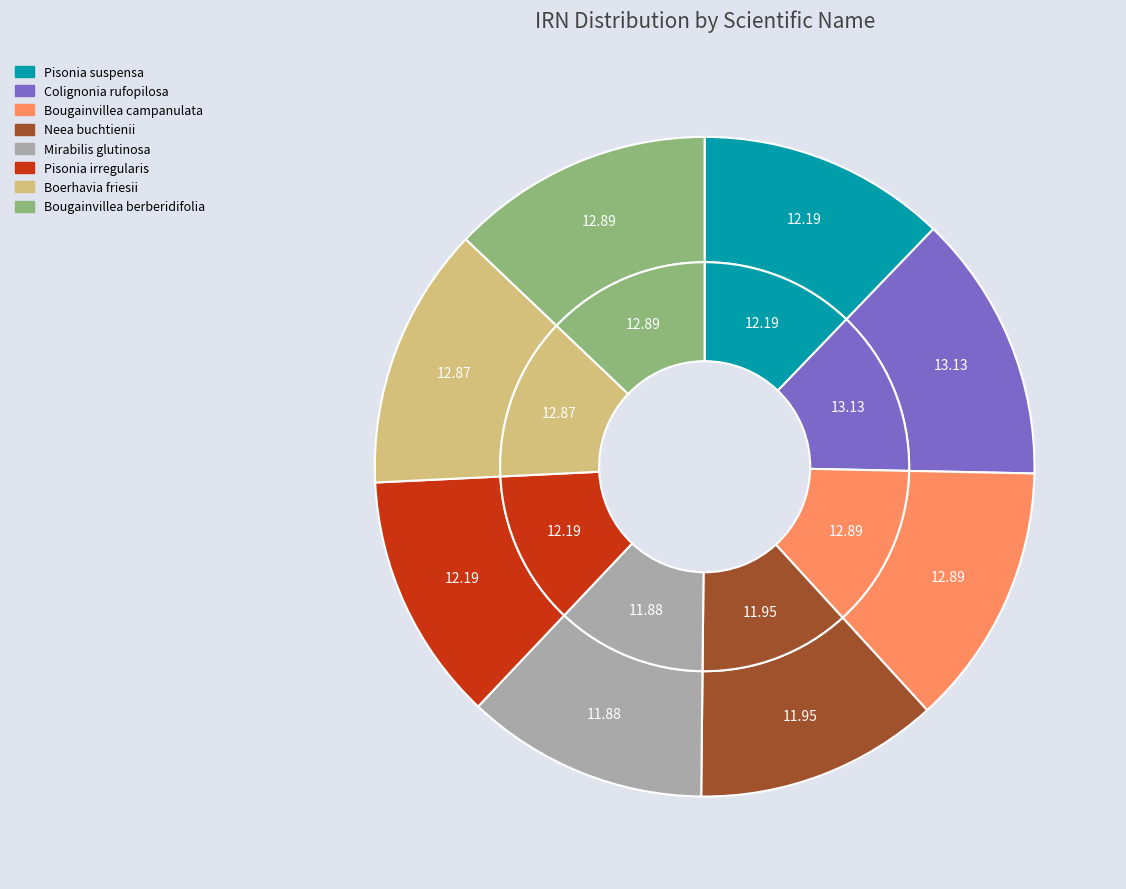

Which has a higher value, Bougainvillea campanulata or Pisonia irregularis?

Bougainvillea campanulata